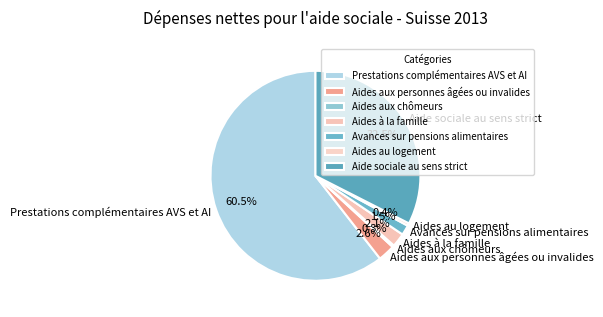

Do Aides aux chômeurs and Avances sur pensions alimentaires together represent more than half of the pie?

No